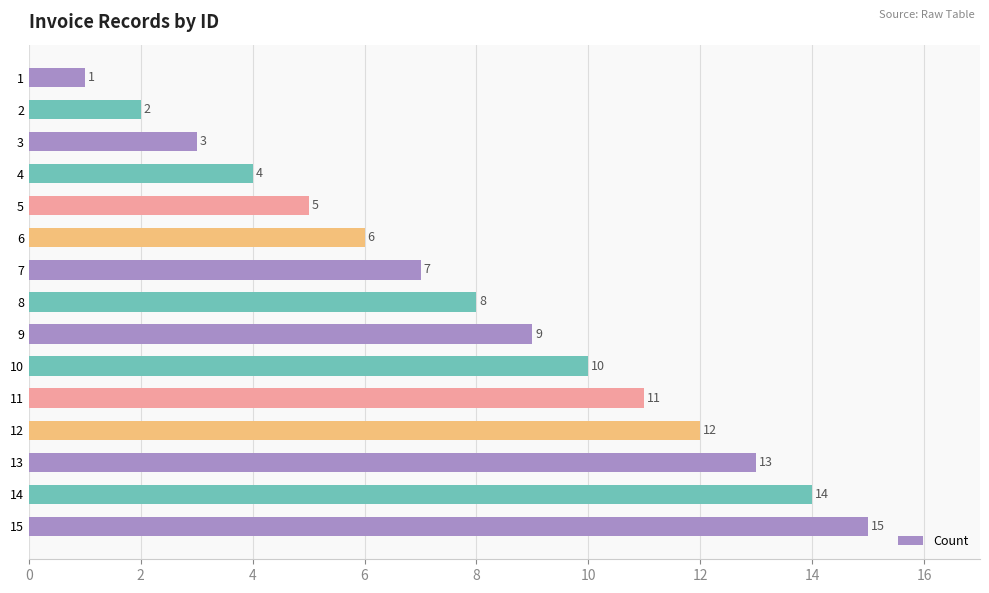

Rank the categories by value from lowest to highest.

1, 2, 3, 4, 5, 6, 7, 8, 9, 10, 11, 12, 13, 14, 15